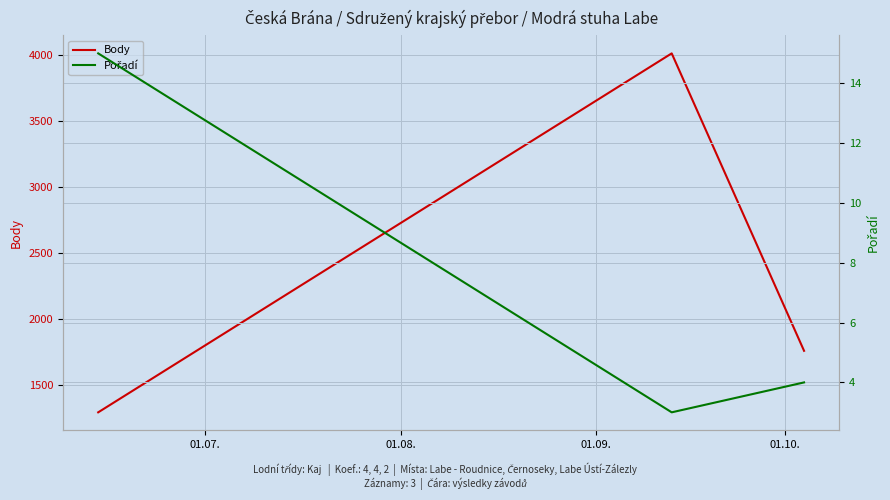

What is the minimum value for Body?

1291